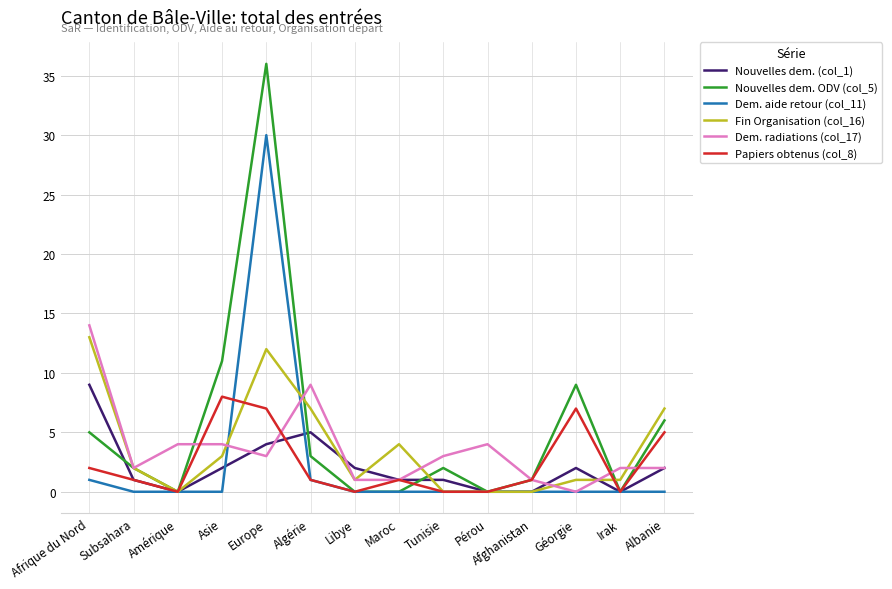

Reading right to left, what are all the values shown in this chart?

Nouvelles dem. (col_1): 2	0	2	0	0	1	1	2	5	4	2	0	1	9
Nouvelles dem. ODV (col_5): 6	0	9	1	0	2	0	0	3	36	11	0	2	5
Dem. aide retour (col_11): 0	0	0	0	0	0	0	0	1	30	0	0	0	1
Fin Organisation (col_16): 7	1	1	0	0	0	4	1	7	12	3	0	2	13
Dem. radiations (col_17): 2	2	0	1	4	3	1	1	9	3	4	4	2	14
Papiers obtenus (col_8): 5	0	7	1	0	0	1	0	1	7	8	0	1	2